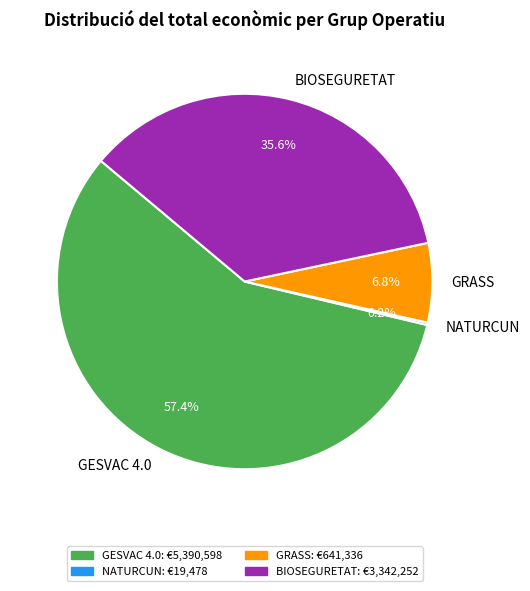

Between GRASS and BIOSEGURETAT, which is larger?

BIOSEGURETAT